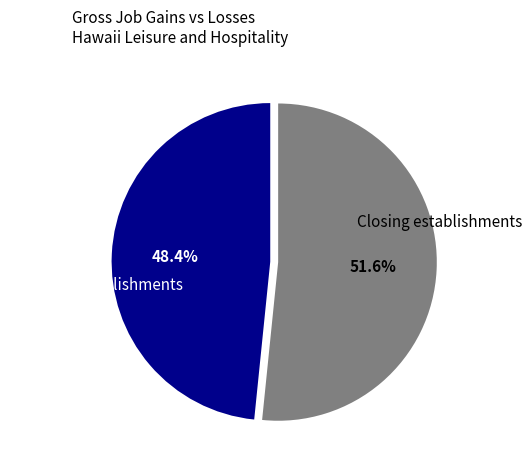

Is Closing establishments the majority of the pie?

Yes